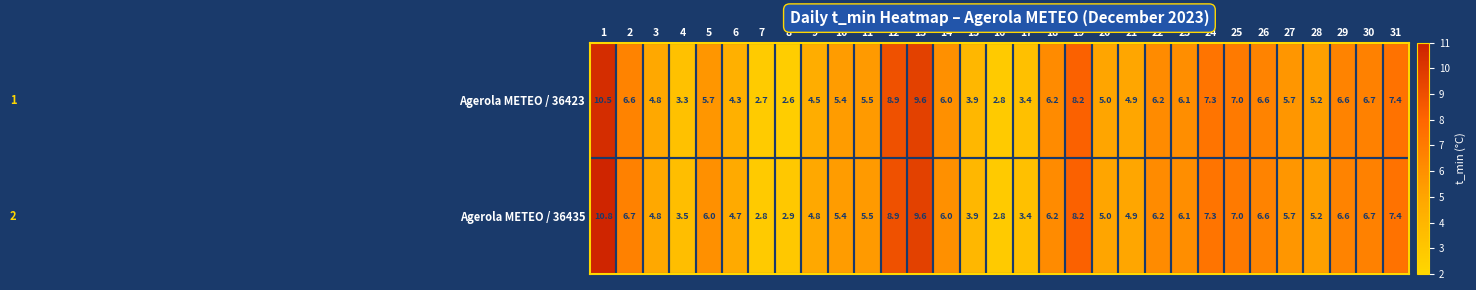

Rank the series by their average value, from lowest to highest.

Agerola METEO / 36423, Agerola METEO / 36435